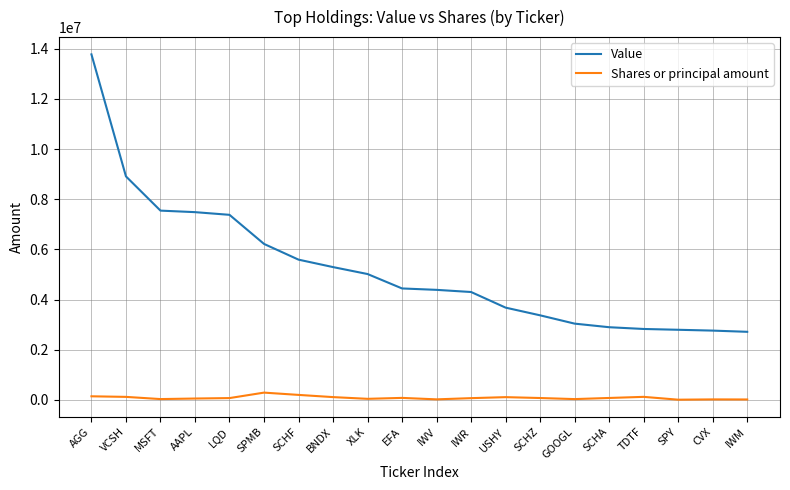

What is the greatest value displayed?

13779000